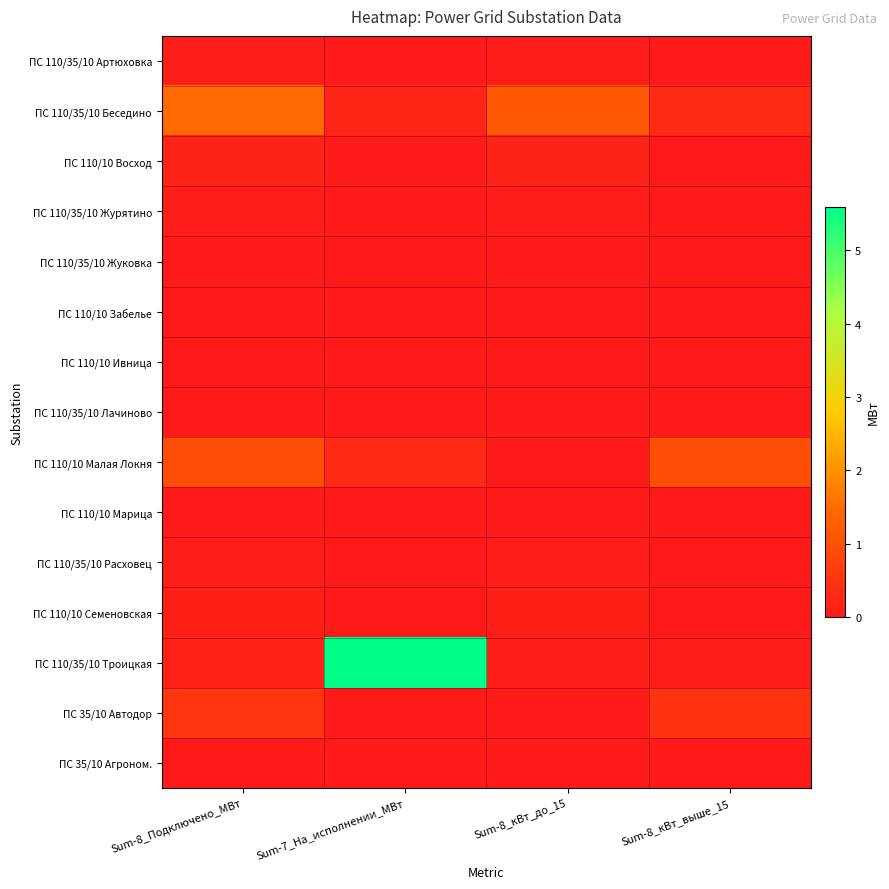

Reading left to right, what are all the values shown in this chart?

ПС 110/35/10 Артюховка: Sum-8_Подключено_МВт=0.1	Sum-7_На_исполнении_МВт=0.0	Sum-8_кВт_до_15=0.1	Sum-8_кВт_выше_15=0.0
ПС 110/35/10 Беседино: Sum-8_Подключено_МВт=1.5	Sum-7_На_исполнении_МВт=0.2	Sum-8_кВт_до_15=1.1	Sum-8_кВт_выше_15=0.3
ПС 110/10 Восход: Sum-8_Подключено_МВт=0.2	Sum-7_На_исполнении_МВт=0.0	Sum-8_кВт_до_15=0.2	Sum-8_кВт_выше_15=0.0
ПС 110/35/10 Журятино: Sum-8_Подключено_МВт=0.1	Sum-7_На_исполнении_МВт=0.0	Sum-8_кВт_до_15=0.1	Sum-8_кВт_выше_15=0.0
ПС 110/35/10 Жуковка: Sum-8_Подключено_МВт=0.0	Sum-7_На_исполнении_МВт=0.0	Sum-8_кВт_до_15=0.0	Sum-8_кВт_выше_15=0.0
ПС 110/10 Забелье: Sum-8_Подключено_МВт=0.0	Sum-7_На_исполнении_МВт=0.0	Sum-8_кВт_до_15=0.0	Sum-8_кВт_выше_15=0.0
ПС 110/10 Ивница: Sum-8_Подключено_МВт=0.0	Sum-7_На_исполнении_МВт=0.0	Sum-8_кВт_до_15=0.0	Sum-8_кВт_выше_15=0.0
ПС 110/35/10 Лачиново: Sum-8_Подключено_МВт=0.0	Sum-7_На_исполнении_МВт=0.0	Sum-8_кВт_до_15=0.0	Sum-8_кВт_выше_15=0.0
ПС 110/10 Малая Локня: Sum-8_Подключено_МВт=1.0	Sum-7_На_исполнении_МВт=0.3	Sum-8_кВт_до_15=0.0	Sum-8_кВт_выше_15=0.9
ПС 110/10 Марица: Sum-8_Подключено_МВт=0.0	Sum-7_На_исполнении_МВт=0.0	Sum-8_кВт_до_15=0.0	Sum-8_кВт_выше_15=0.0
ПС 110/35/10 Расховец: Sum-8_Подключено_МВт=0.0	Sum-7_На_исполнении_МВт=0.0	Sum-8_кВт_до_15=0.0	Sum-8_кВт_выше_15=0.0
ПС 110/10 Семеновская: Sum-8_Подключено_МВт=0.1	Sum-7_На_исполнении_МВт=0.0	Sum-8_кВт_до_15=0.1	Sum-8_кВт_выше_15=0.0
ПС 110/35/10 Троицкая: Sum-8_Подключено_МВт=0.2	Sum-7_На_исполнении_МВт=5.6	Sum-8_кВт_до_15=0.1	Sum-8_кВт_выше_15=0.1
ПС 35/10 Автодор: Sum-8_Подключено_МВт=0.5	Sum-7_На_исполнении_МВт=0.0	Sum-8_кВт_до_15=0.0	Sum-8_кВт_выше_15=0.4
ПС 35/10 Агроном.: Sum-8_Подключено_МВт=0.0	Sum-7_На_исполнении_МВт=0.0	Sum-8_кВт_до_15=0.0	Sum-8_кВт_выше_15=0.0